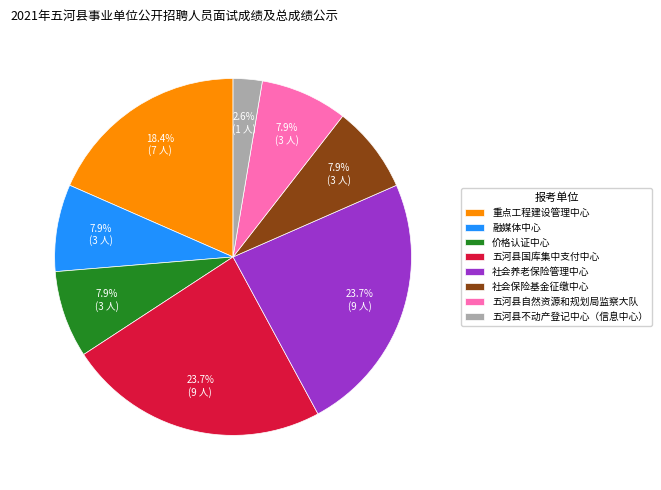

The 五河县自然资源和规划局监察大队 slice represents 8% of the pie. True or false?

True